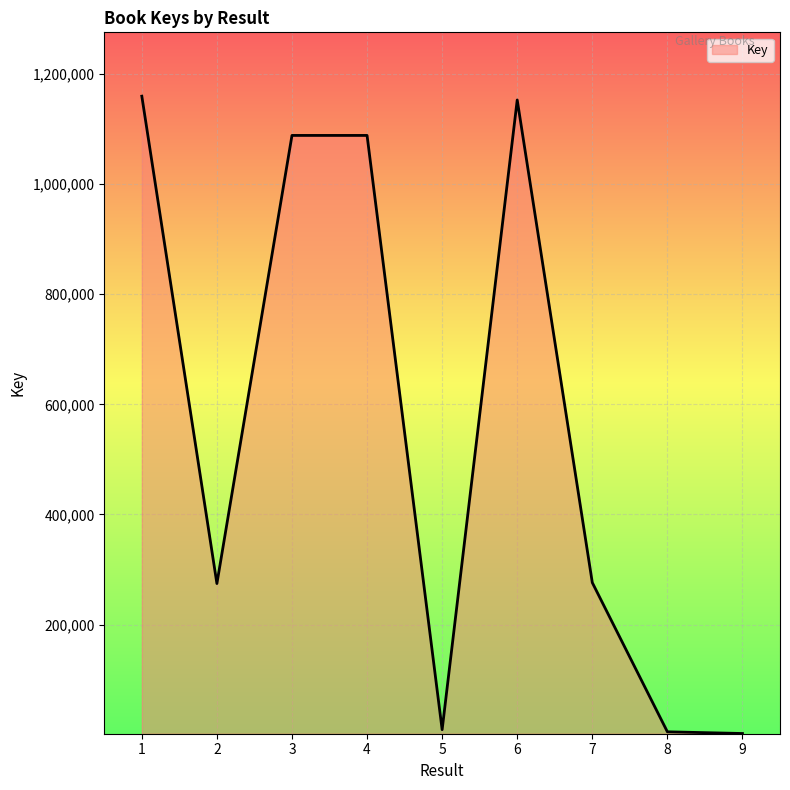

How many values are below 276131?

4